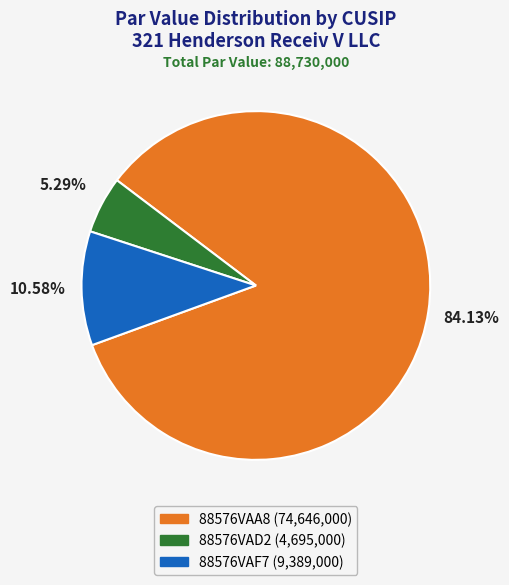

What percentage do 88576VAA8 and 88576VAD2 together represent?

89.4%